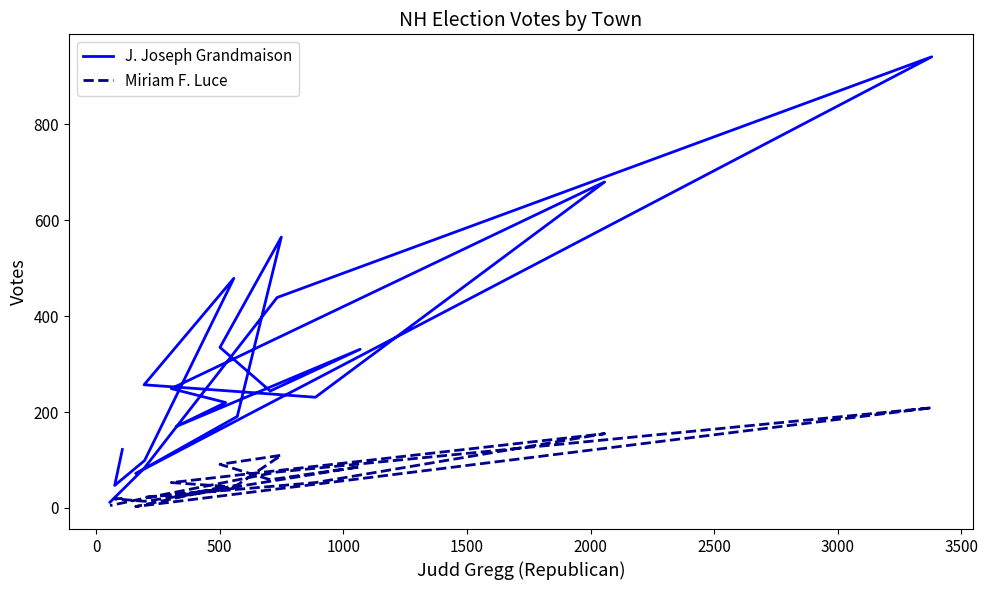

What are all the series names shown in the legend?

J. Joseph Grandmaison, Miriam F. Luce